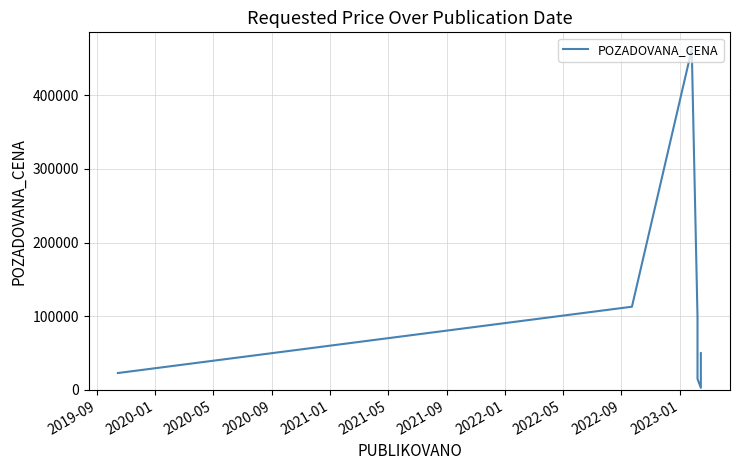

What is the difference between the maximum and minimum values?

459550